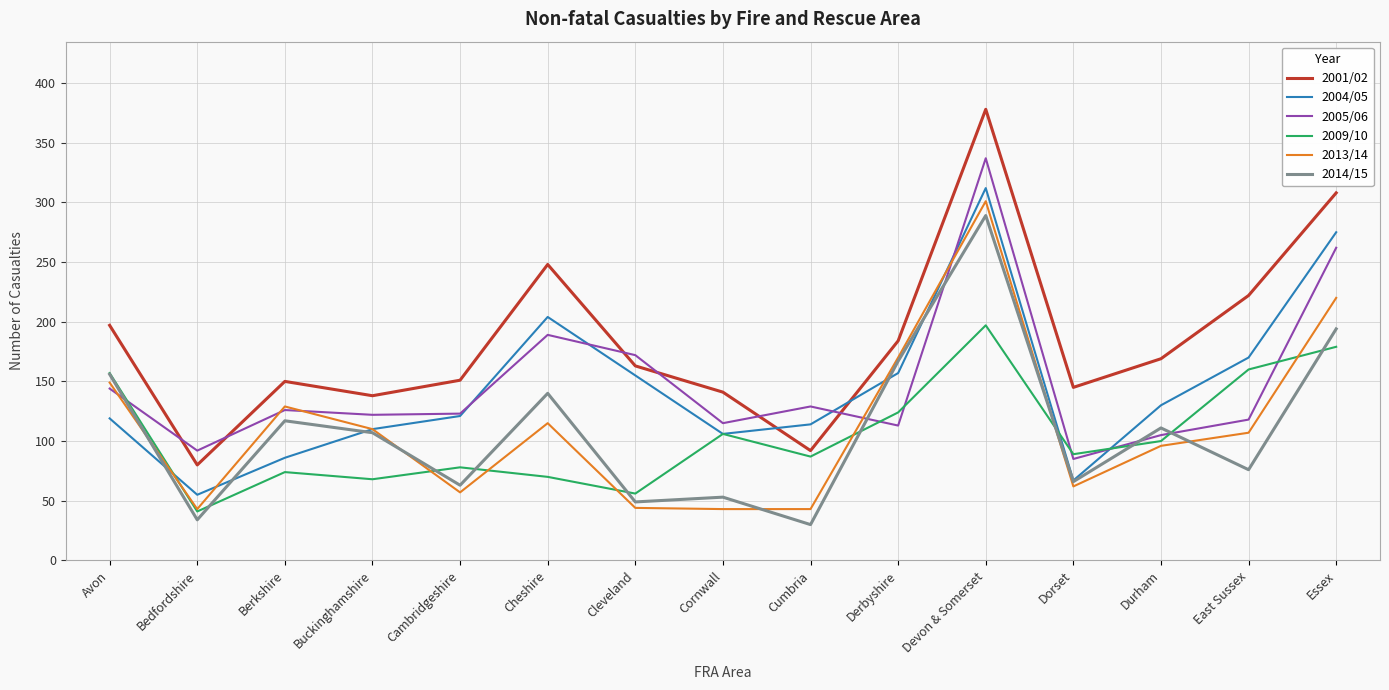

Which series changed the most between Cleveland and Cornwall?

2005/06